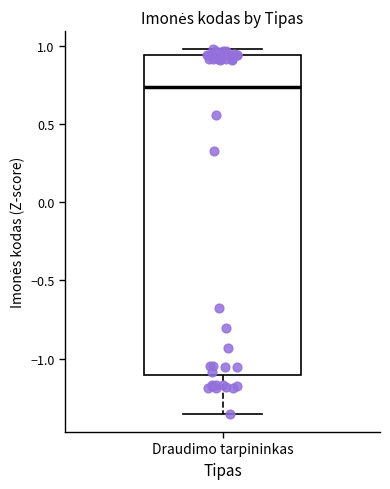

Where is the lower edge of the box for Draudimo tarpininkas on the y-axis? The values are not printed on the chart, so give them approximately, as read against the axis.

-1.10